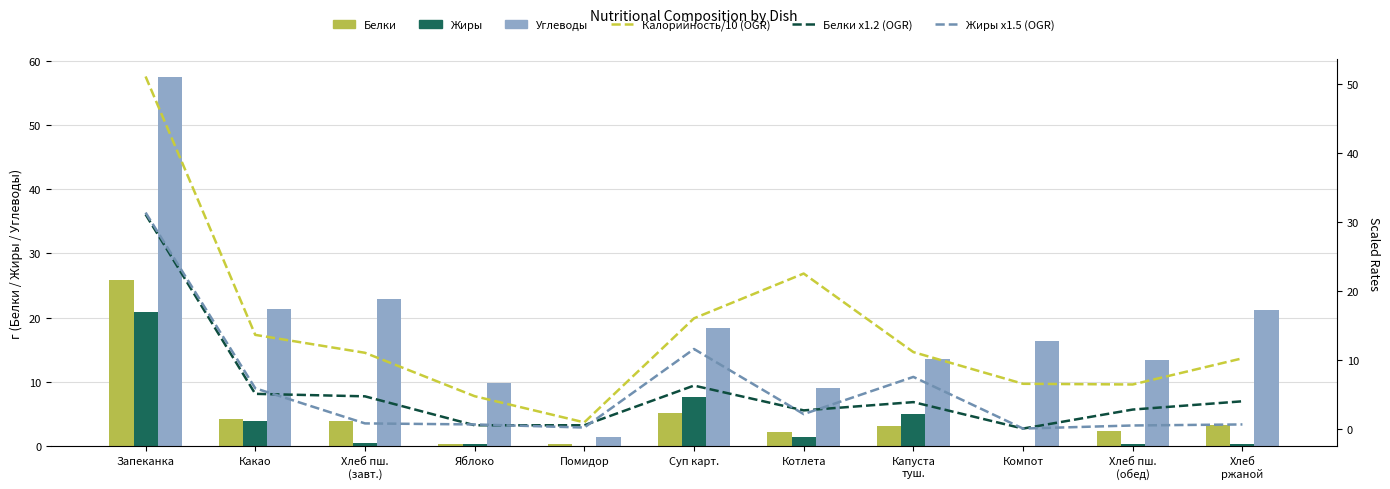

What is the total value across all series at Хлеб пш.
(завт.)?

43.7